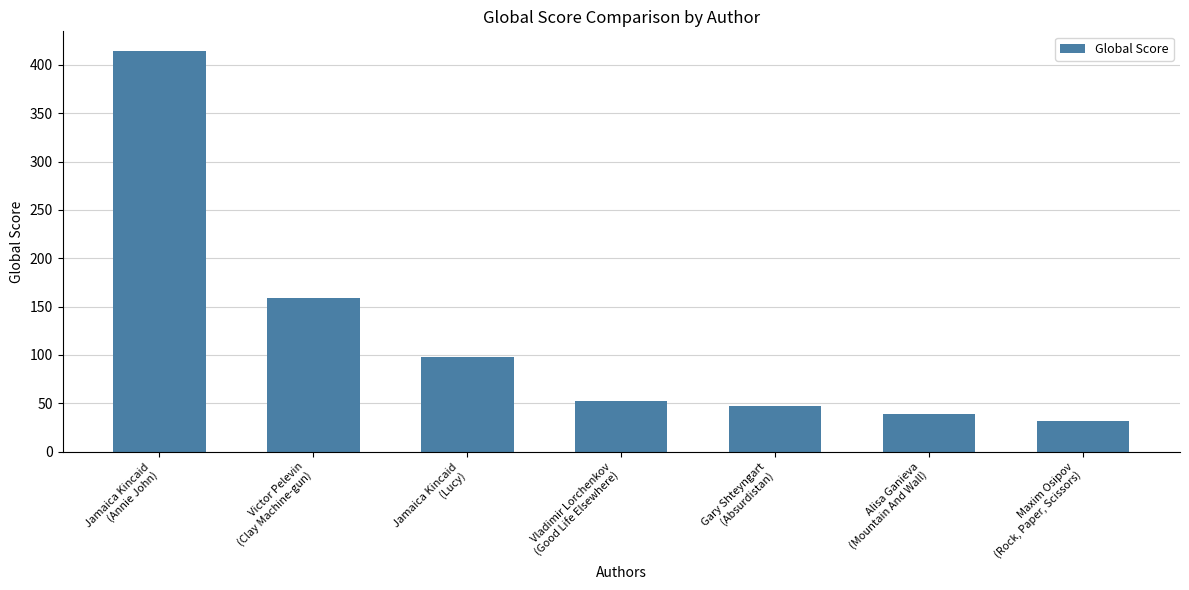

The chart shows a value of 39 at Alisa Ganieva
(Mountain And Wall). True or false?

True